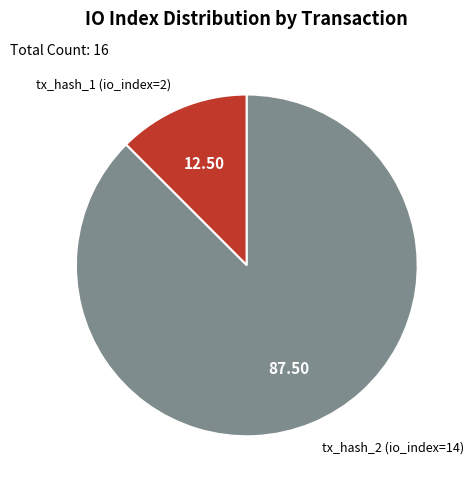

Do tx_hash_2 (io_index=14) and tx_hash_1 (io_index=2) together represent more than half of the pie?

Yes